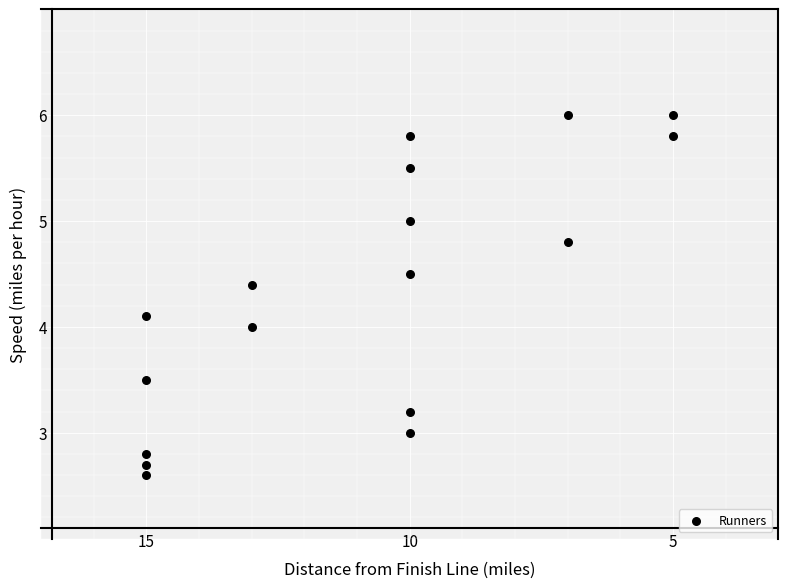

What is the range of Y values (max minus min)?

3.4